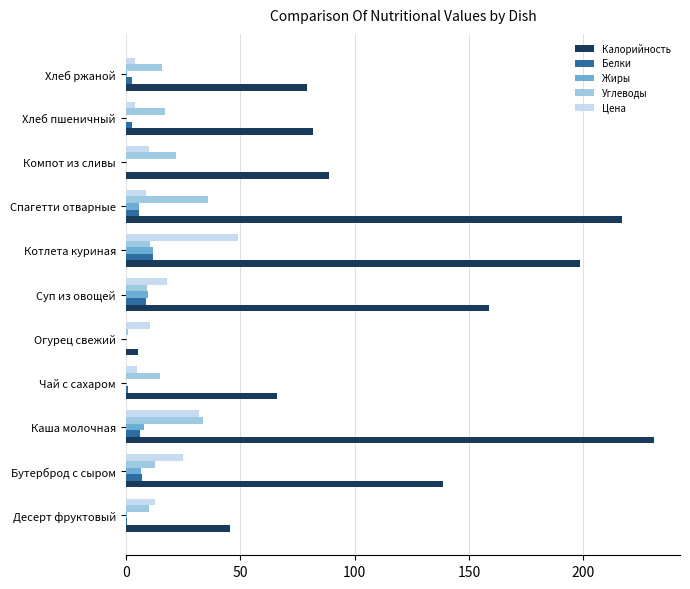

Which series changed the most between Десерт фруктовый and Спагетти отварные?

Калорийность